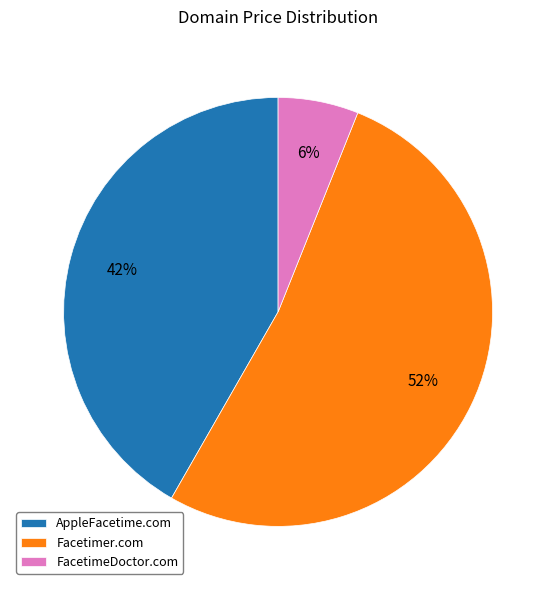

Rank the categories by value from lowest to highest.

FacetimeDoctor.com, AppleFacetime.com, Facetimer.com